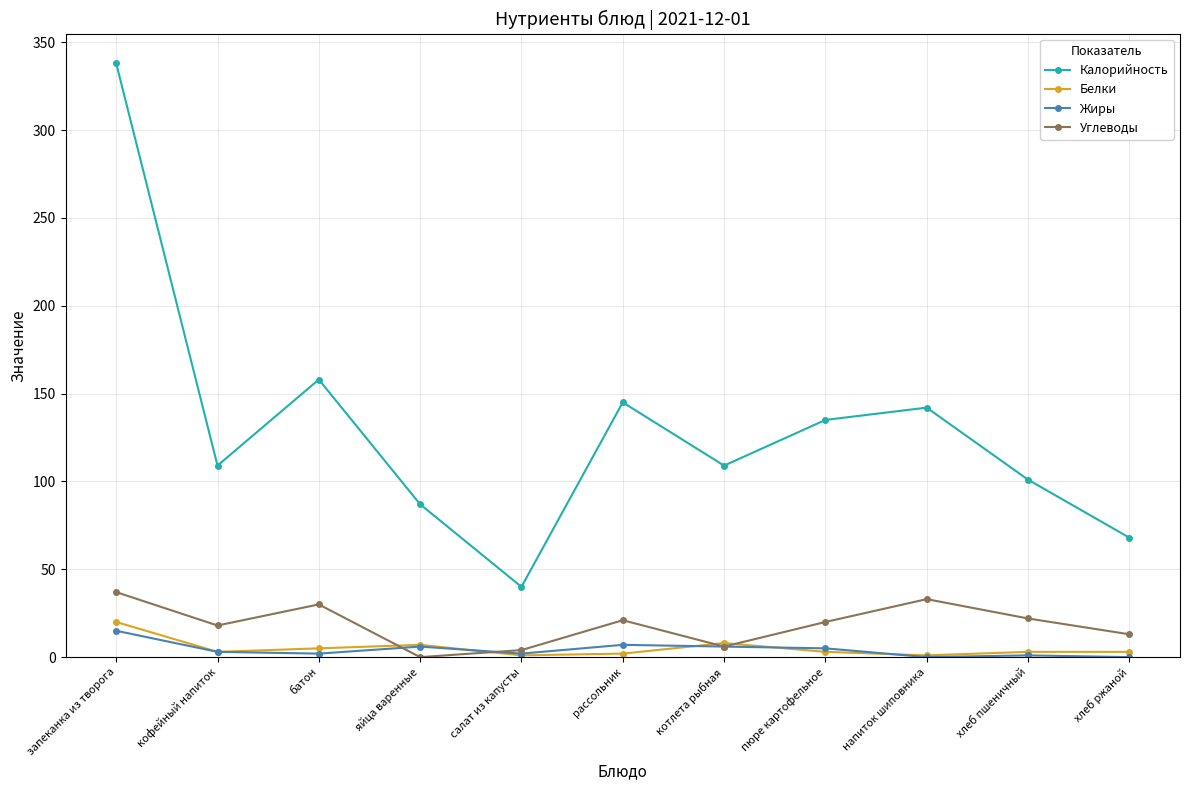

How many values in the Углеводы series are below 20?

5